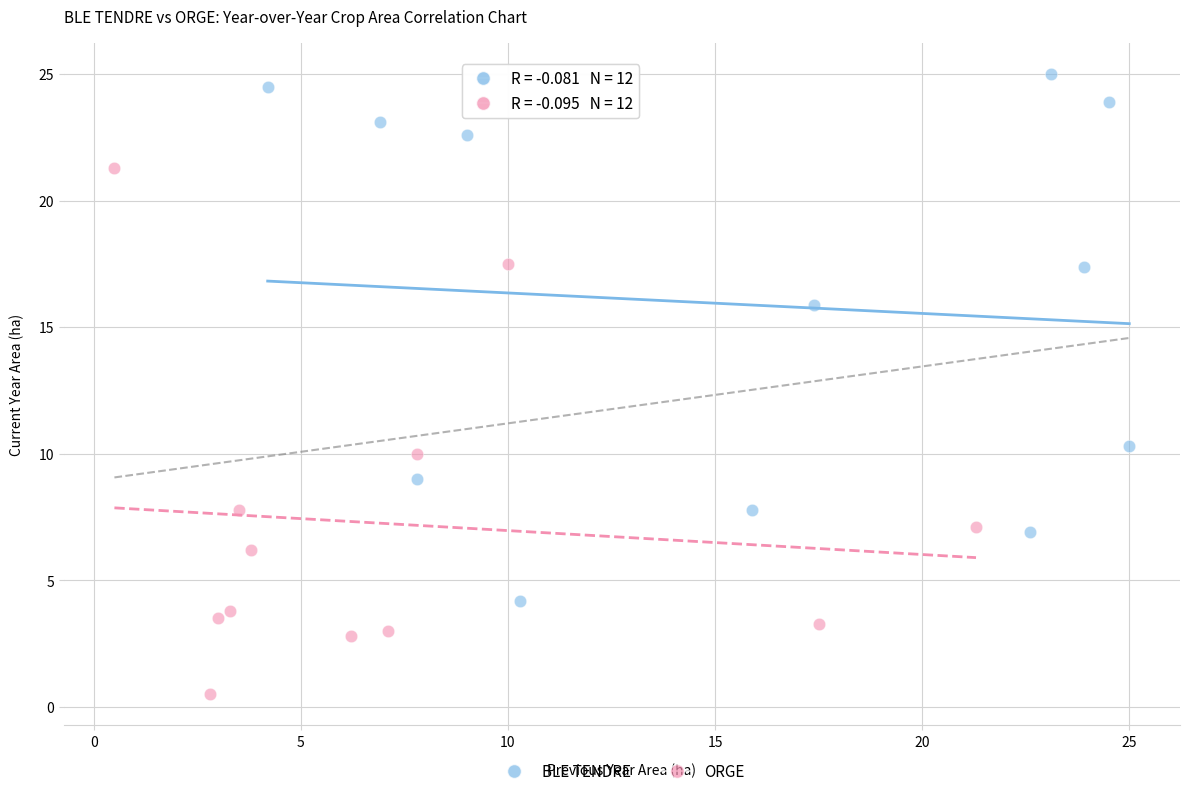

Which series contains the highest Y value?

BLE TENDRE